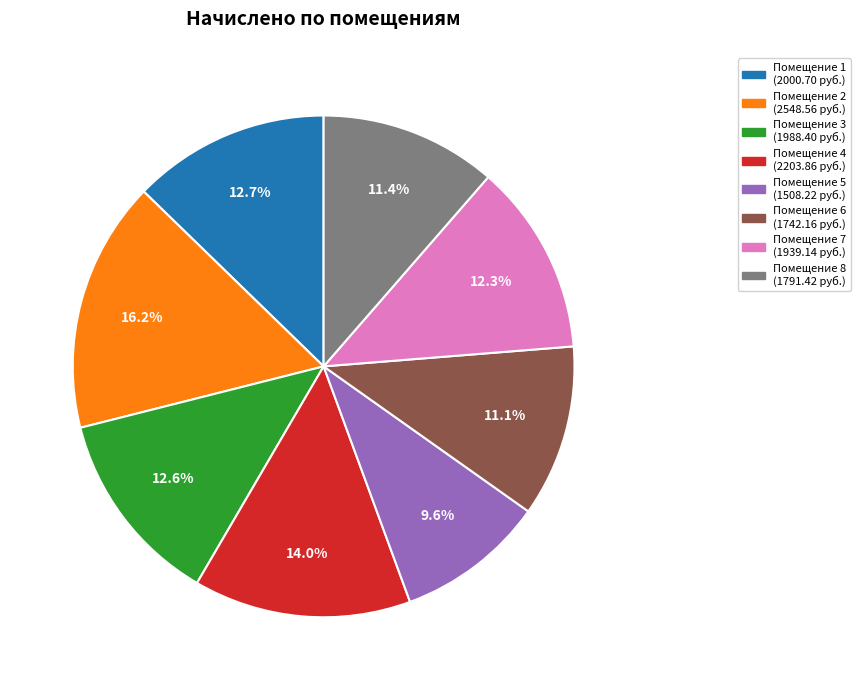

Does any single category account for the majority?

No